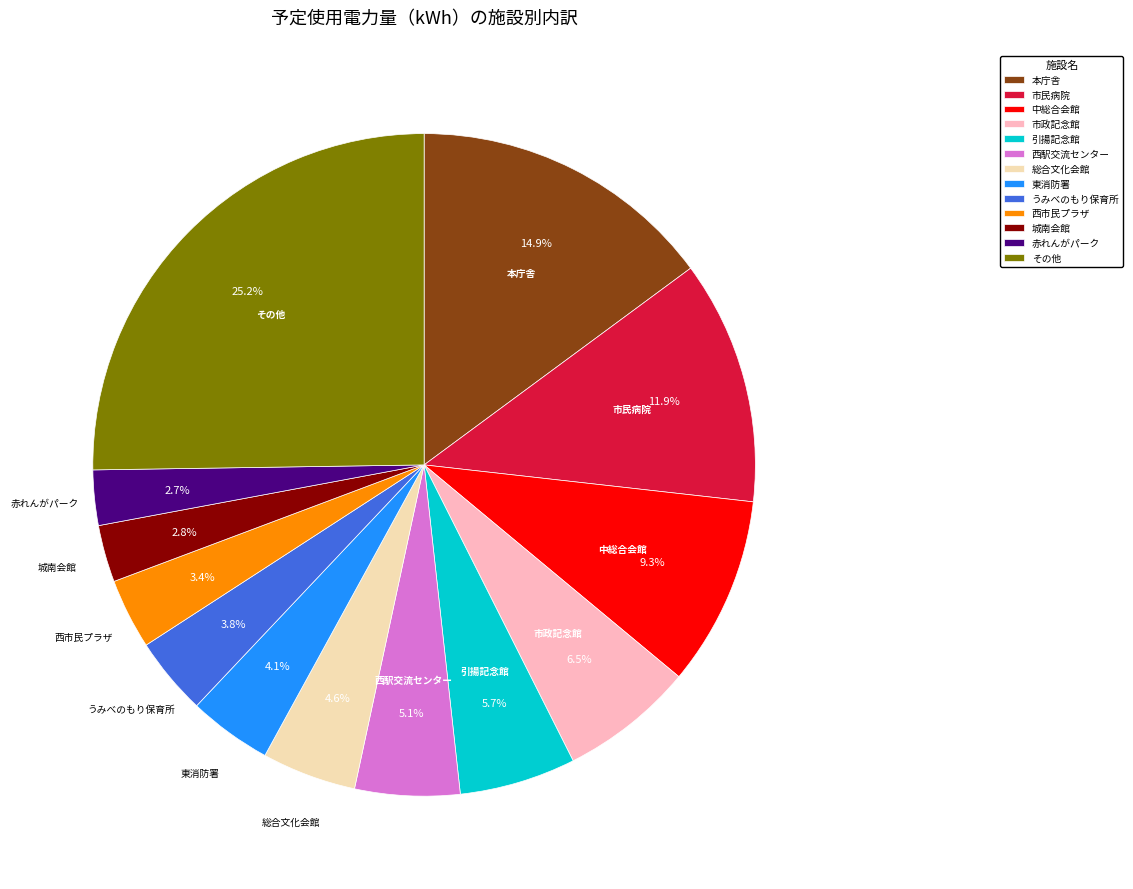

Between 中総合会館 and 城南会館, which is larger?

中総合会館